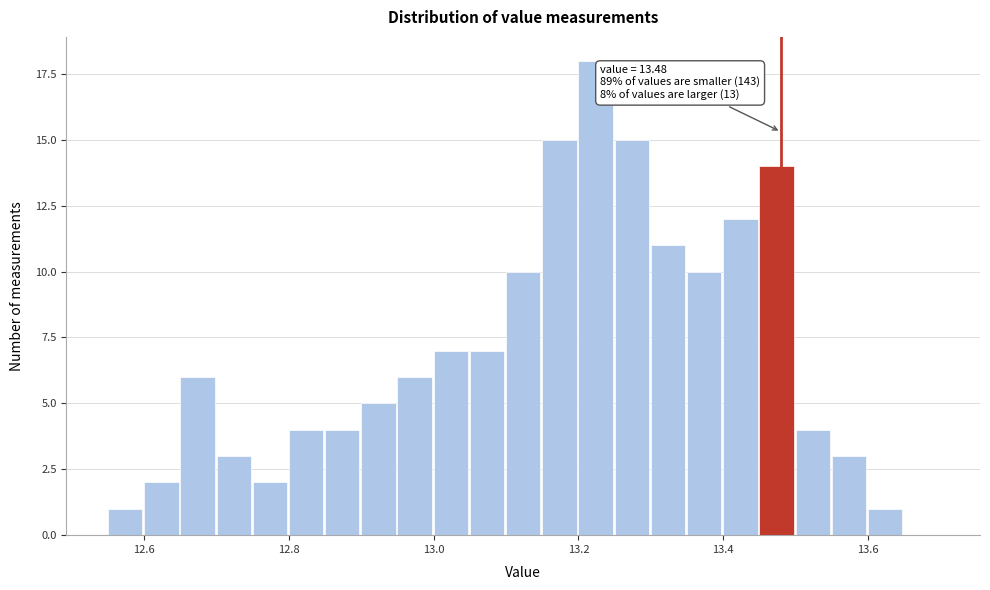

Read against the x-axis, roughly where is the centre of the tallest bar?

13.22